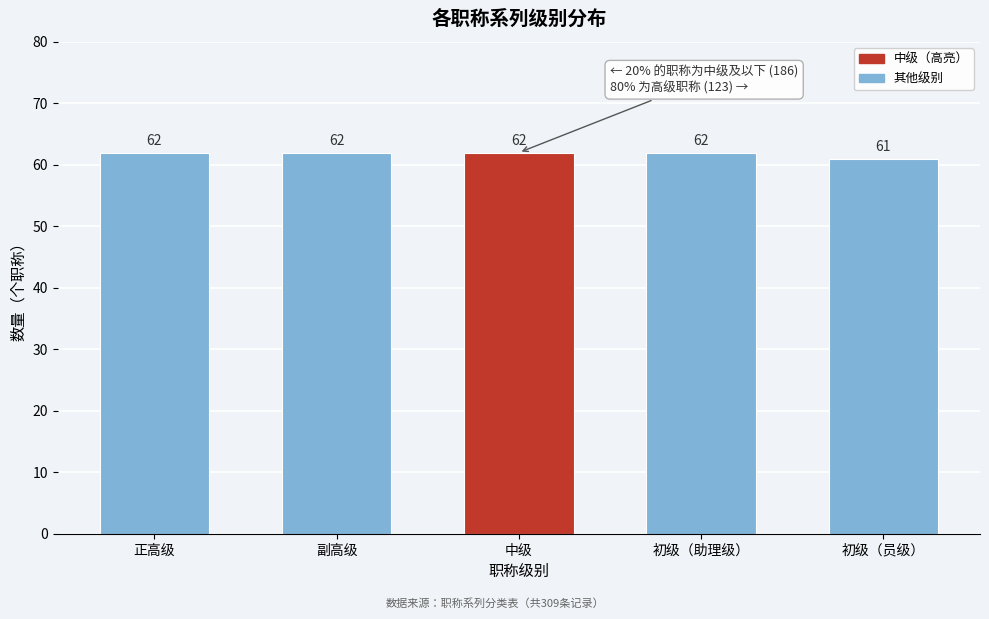

Reading right to left, what are all the values shown in this chart?

61	62	62	62	62